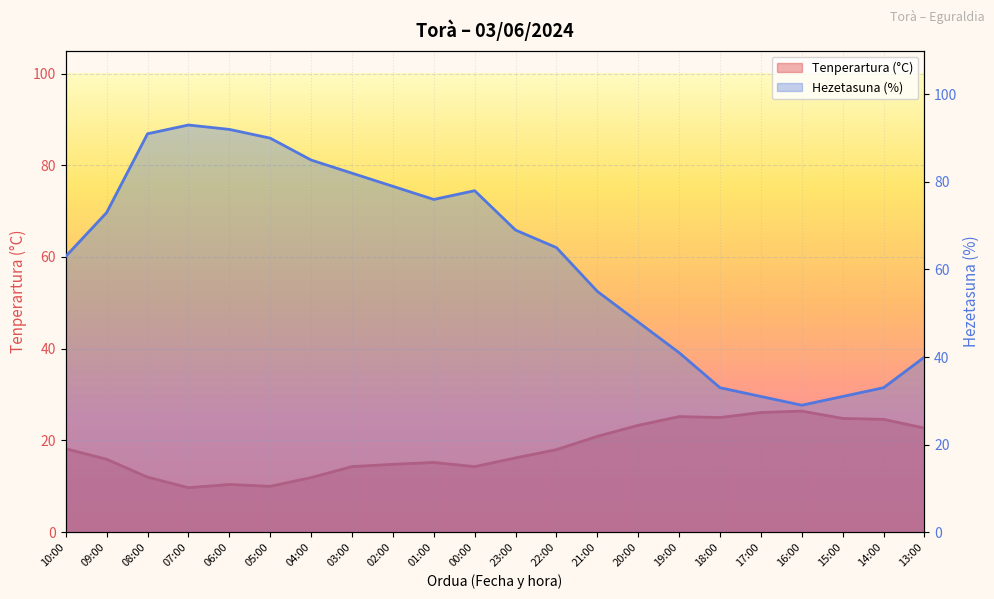

At which label does Hezetasuna (%) reach its peak?

07:00